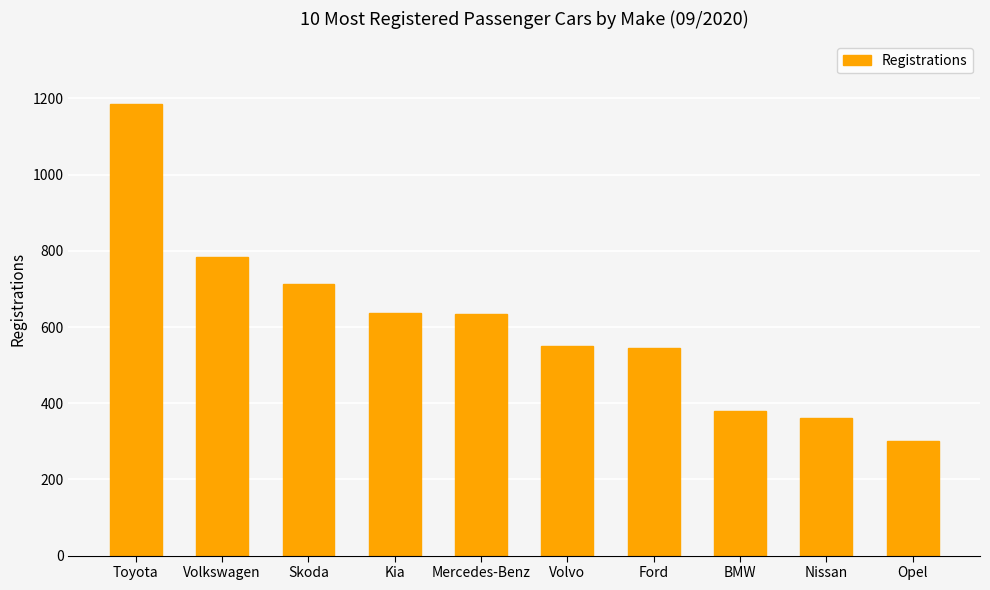

At which label does the data first exceed 633?

Toyota